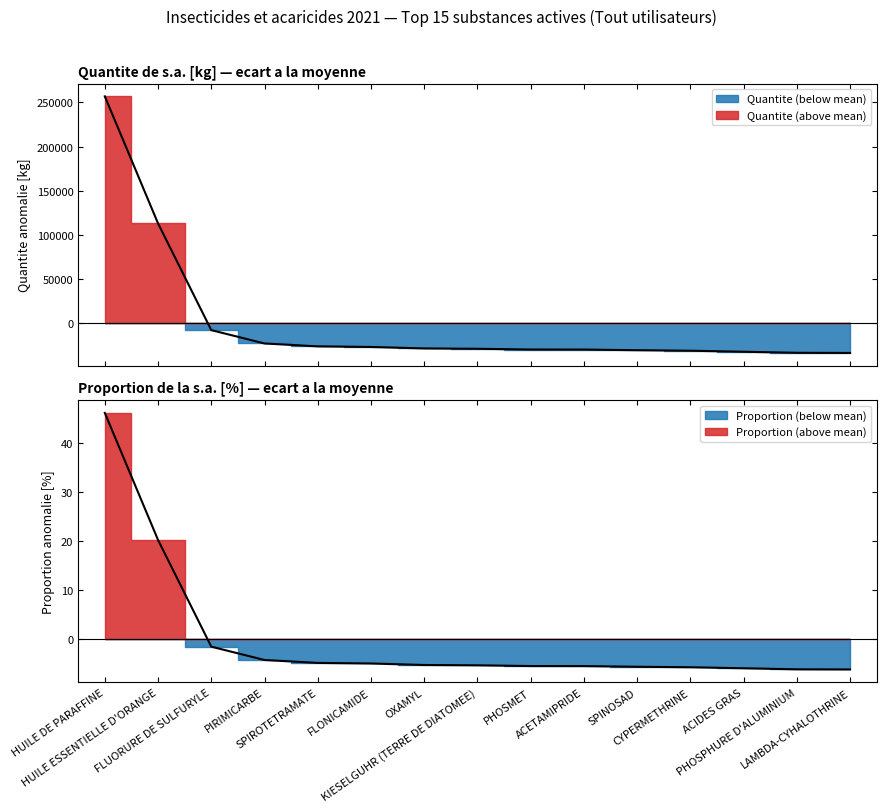

Reading right to left, list all the values displayed in this chart.

Quantite_kg: LAMBDA-CYHALOTHRINE=-34237.3	PHOSPHURE D'ALUMINIUM=-34082.2	ACIDES GRAS=-32886.3	CYPERMETHRINE=-31724.0	SPINOSAD=-31159.4	ACETAMIPRIDE=-30411.1	PHOSMET=-30353.5	KIESELGUHR (TERRE DE DIATOMEE)=-29532.5	OXAMYL=-29152.5	FLONICAMIDE=-27460.0	SPIROTETRAMATE=-26788.8	PIRIMICARBE=-23512.5	FLUORURE DE SULFURYLE=-8346.9	HUILE ESSENTIELLE D'ORANGE=112707.4	HUILE DE PARAFFINE=256939.4
Proportion_pct: LAMBDA-CYHALOTHRINE=-6.1	PHOSPHURE D'ALUMINIUM=-6.1	ACIDES GRAS=-5.9	CYPERMETHRINE=-5.7	SPINOSAD=-5.6	ACETAMIPRIDE=-5.5	PHOSMET=-5.4	KIESELGUHR (TERRE DE DIATOMEE)=-5.3	OXAMYL=-5.2	FLONICAMIDE=-4.9	SPIROTETRAMATE=-4.8	PIRIMICARBE=-4.2	FLUORURE DE SULFURYLE=-1.5	HUILE ESSENTIELLE D'ORANGE=20.2	HUILE DE PARAFFINE=46.1